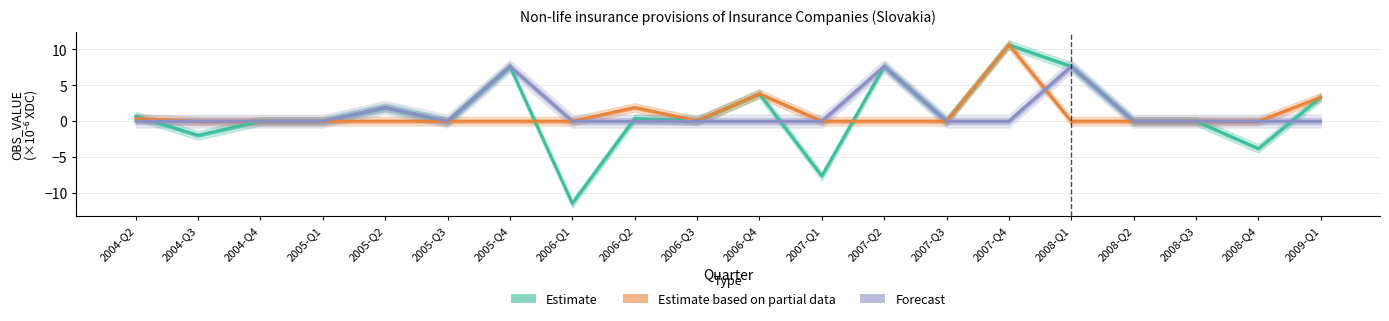

What is the label of the 9th point from the left?

2006-Q2